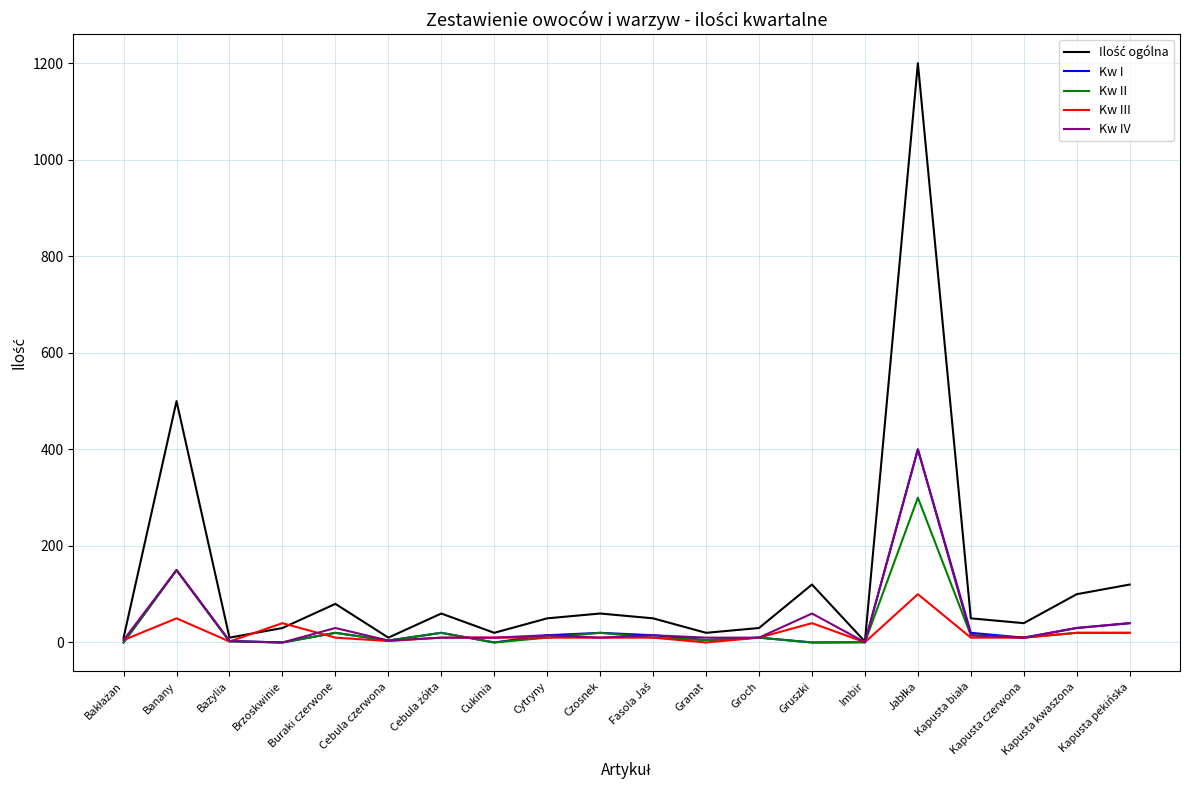

What is the total value across all series at Gruszki?

220.0